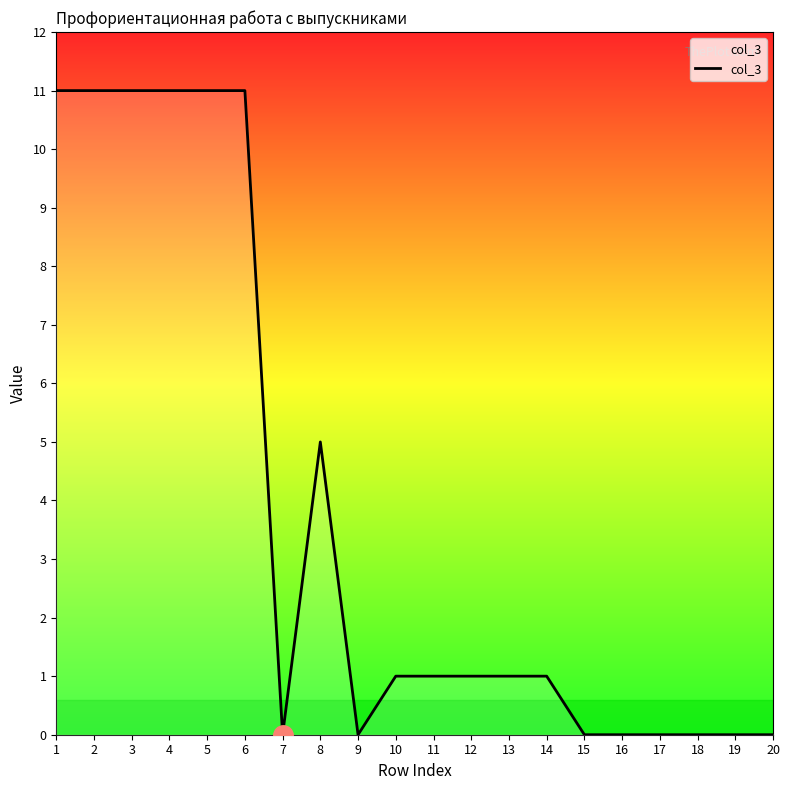

Reading right to left, what are all the values shown in this chart?

20=0	19=0	18=0	17=0	16=0	15=0	14=1	13=1	12=1	11=1	10=1	9=0	8=5	7=0	6=11	5=11	4=11	3=11	2=11	1=11